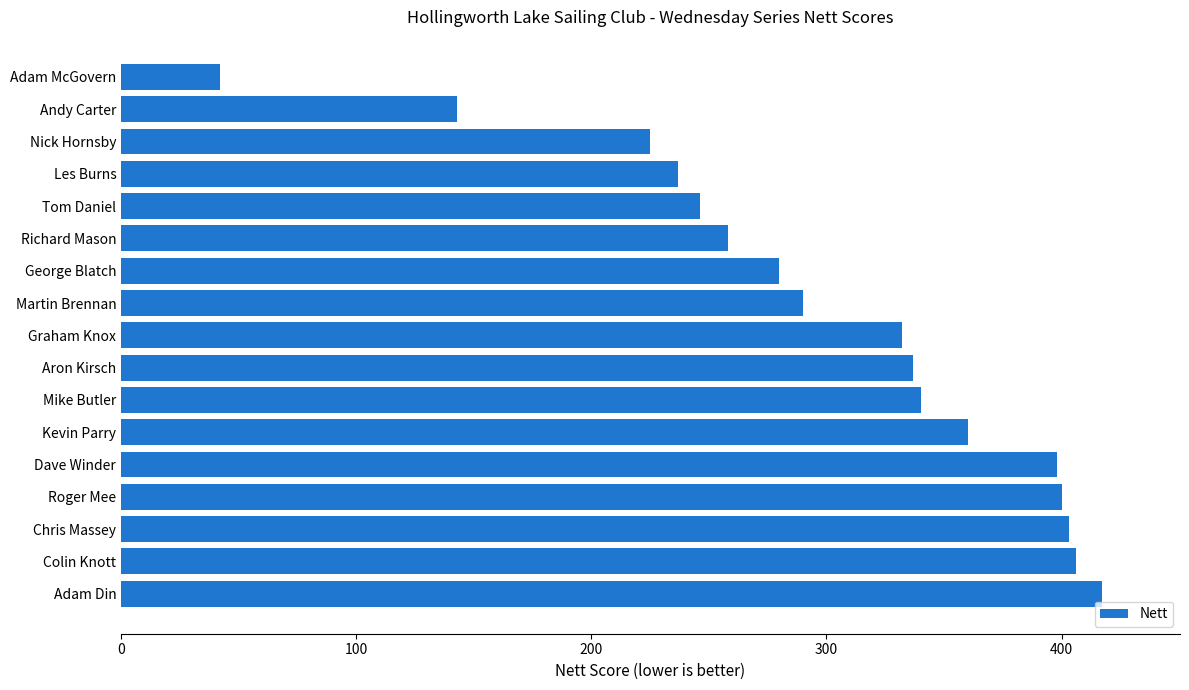

The value at Les Burns is 237. True or false?

True